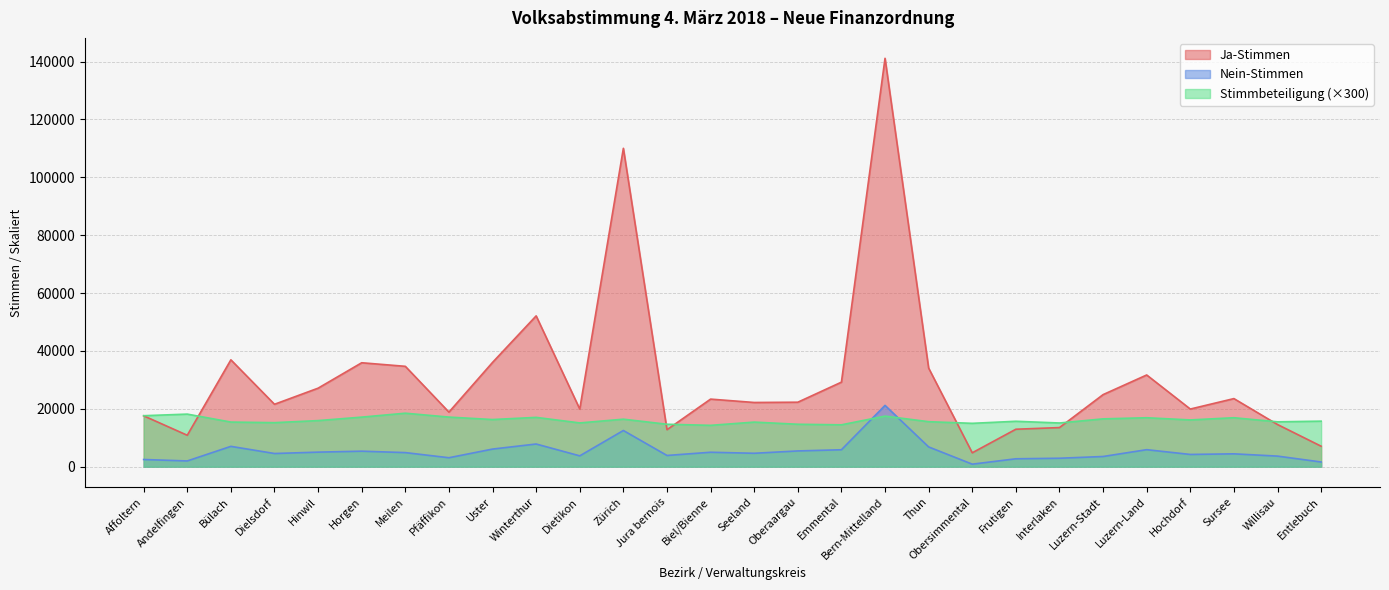

Reading left to right, list all the values displayed in this chart.

Ja-Stimmen: Affoltern=17584.0	Andelfingen=10861.0	Bülach=36932.0	Dielsdorf=21569.0	Hinwil=27134.0	Horgen=35920.0	Meilen=34686.0	Pfäffikon=18863.0	Uster=36035.0	Winterthur=52119.0	Dietikon=19922.0	Zürich=110026.0	Jura bernois=12774.0	Biel/Bienne=23354.0	Seeland=22191.0	Oberaargau=22284.0	Emmental=29215.0	Bern-Mittelland=141130.0	Thun=34070.0	Obersimmental=4800.0	Frutigen=12946.0	Interlaken=13518.0	Luzern-Stadt=24907.0	Luzern-Land=31695.0	Hochdorf=19921.0	Sursee=23532.0	Willisau=14572.0	Entlebuch=7077.0
Nein-Stimmen: Affoltern=2484.0	Andelfingen=1982.0	Bülach=7027.0	Dielsdorf=4555.0	Hinwil=5029.0	Horgen=5359.0	Meilen=4870.0	Pfäffikon=3094.0	Uster=6087.0	Winterthur=7838.0	Dietikon=3745.0	Zürich=12506.0	Jura bernois=3879.0	Biel/Bienne=4991.0	Seeland=4636.0	Oberaargau=5443.0	Emmental=5852.0	Bern-Mittelland=21186.0	Thun=6830.0	Obersimmental=871.0	Frutigen=2731.0	Interlaken=2920.0	Luzern-Stadt=3522.0	Luzern-Land=5879.0	Hochdorf=4231.0	Sursee=4443.0	Willisau=3657.0	Entlebuch=1621.0
Stimmbeteiligung: Affoltern=17619.0	Andelfingen=18171.0	Bülach=15420.0	Dielsdorf=15216.0	Hinwil=15930.0	Horgen=17130.0	Meilen=18483.0	Pfäffikon=17142.0	Uster=16296.0	Winterthur=17043.0	Dietikon=15126.0	Zürich=16419.0	Jura bernois=14667.0	Biel/Bienne=14289.0	Seeland=15408.0	Oberaargau=14664.0	Emmental=14472.0	Bern-Mittelland=17481.0	Thun=15552.0	Obersimmental=14985.0	Frutigen=15696.0	Interlaken=15102.0	Luzern-Stadt=16530.0	Luzern-Land=16914.0	Hochdorf=16161.0	Sursee=16920.0	Willisau=15507.0	Entlebuch=15735.0